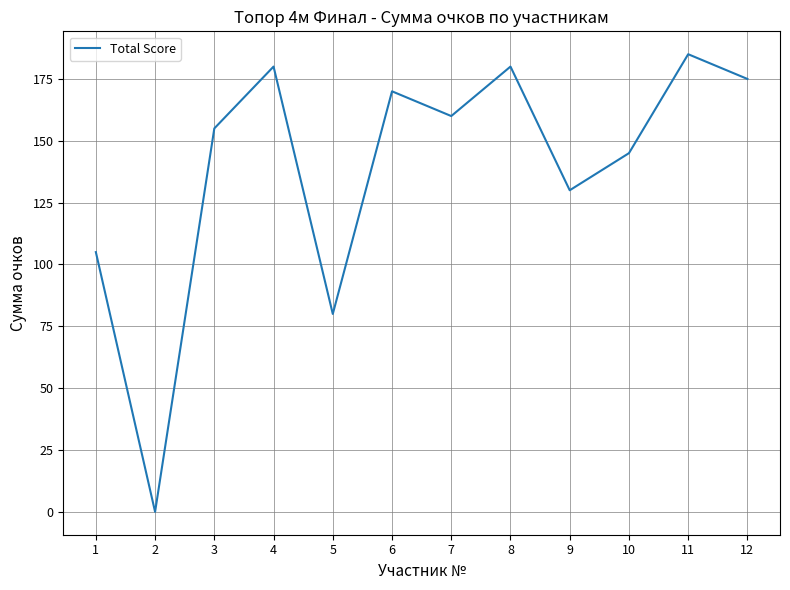

What is the sum of all values?

1665